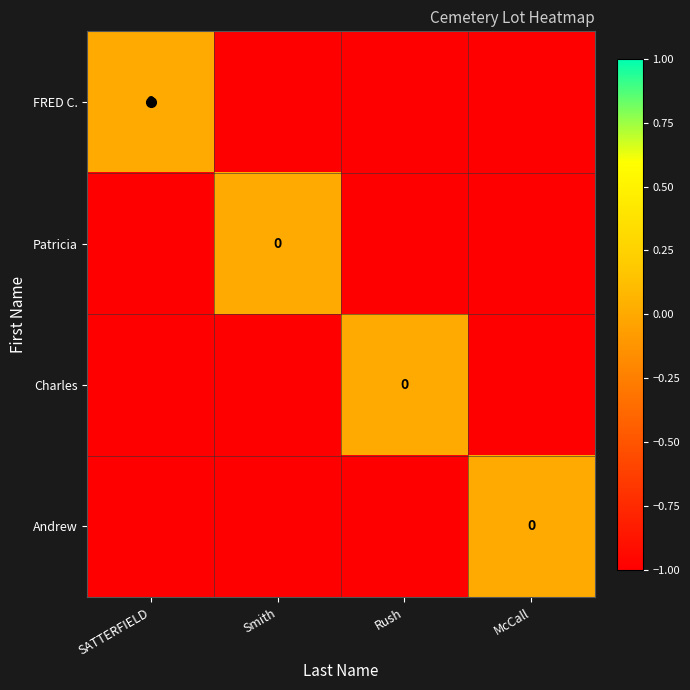

True or false: Charles has a value of -1 at McCall.

True